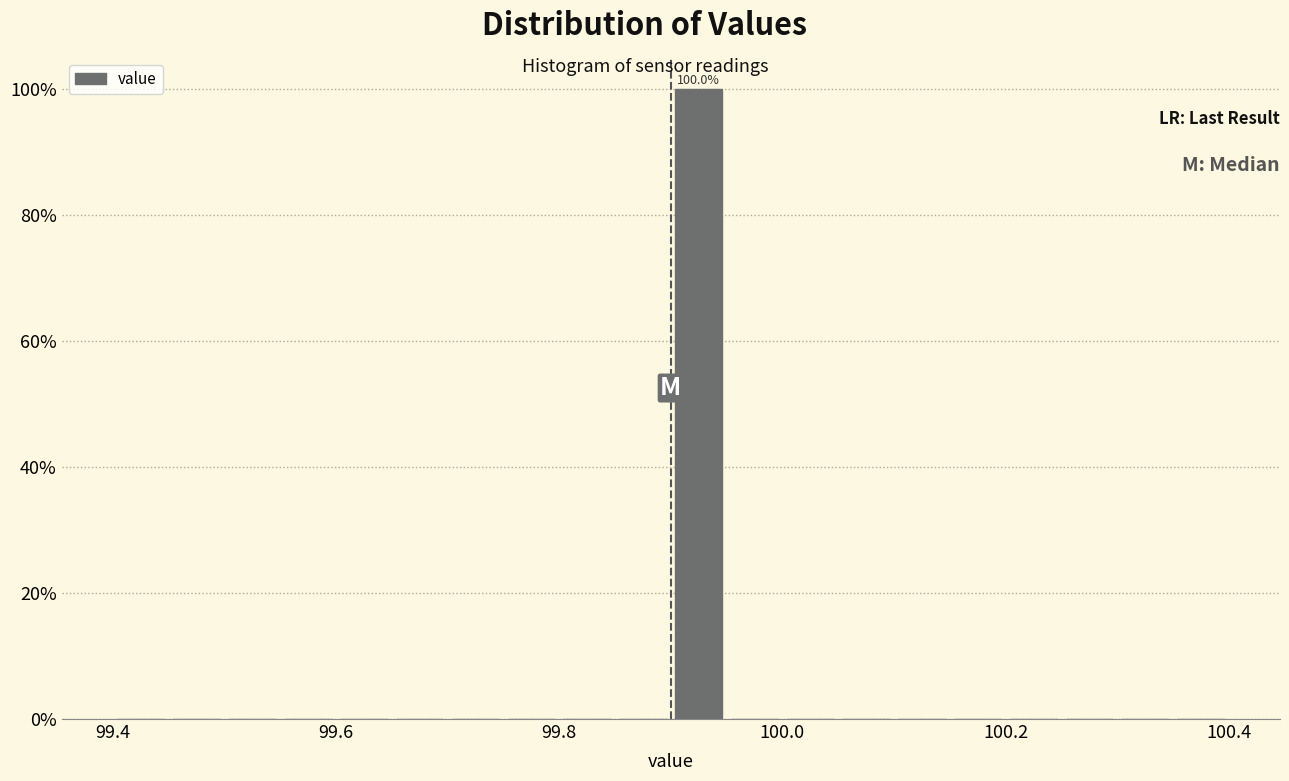

Around what value on the x-axis is the tallest bar? Give the approximate position of its centre, as read against the axis.

99.92